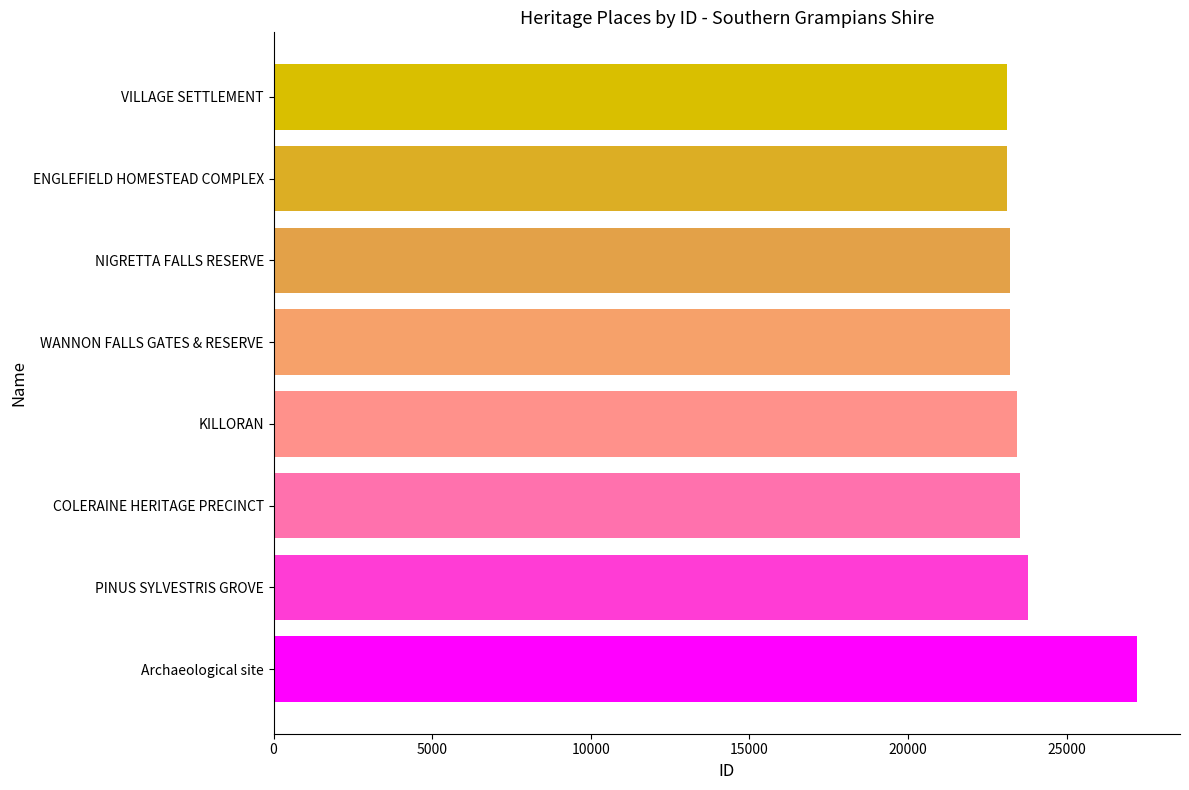

What is the smallest value displayed?

23121